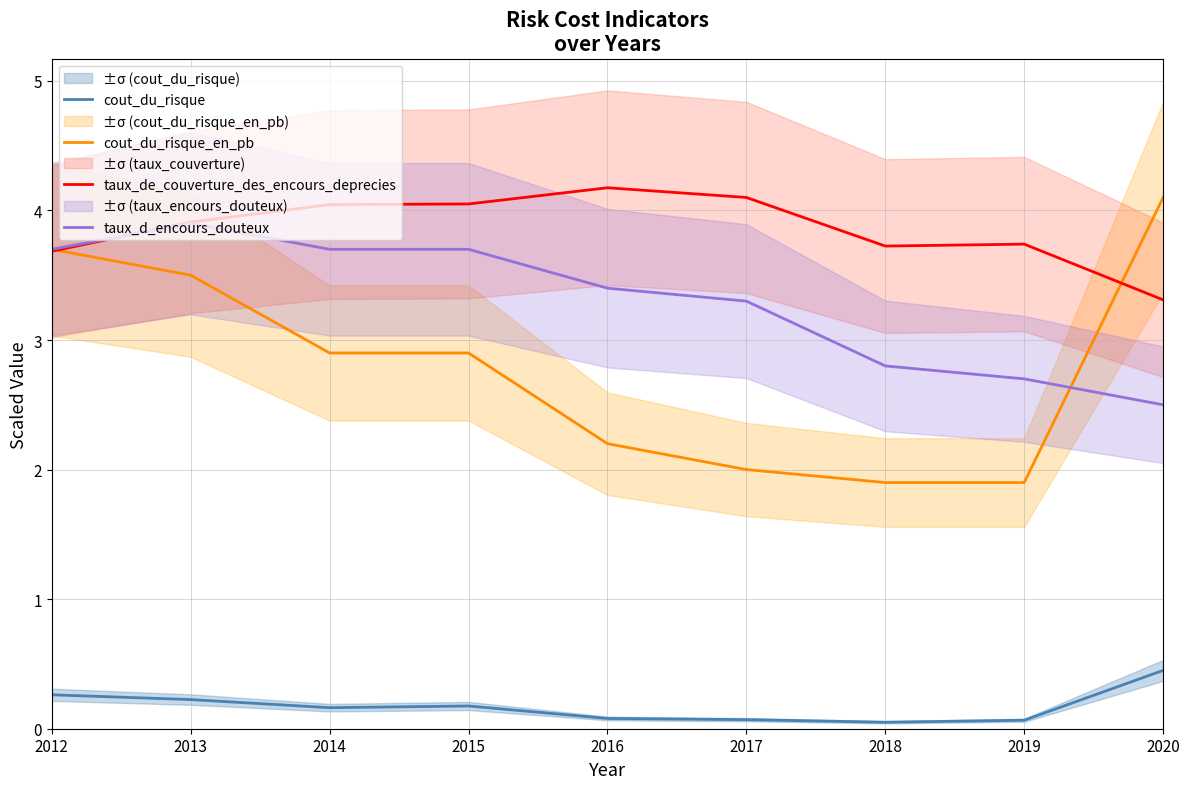

At how many categories does at least one series exceed 2?

9